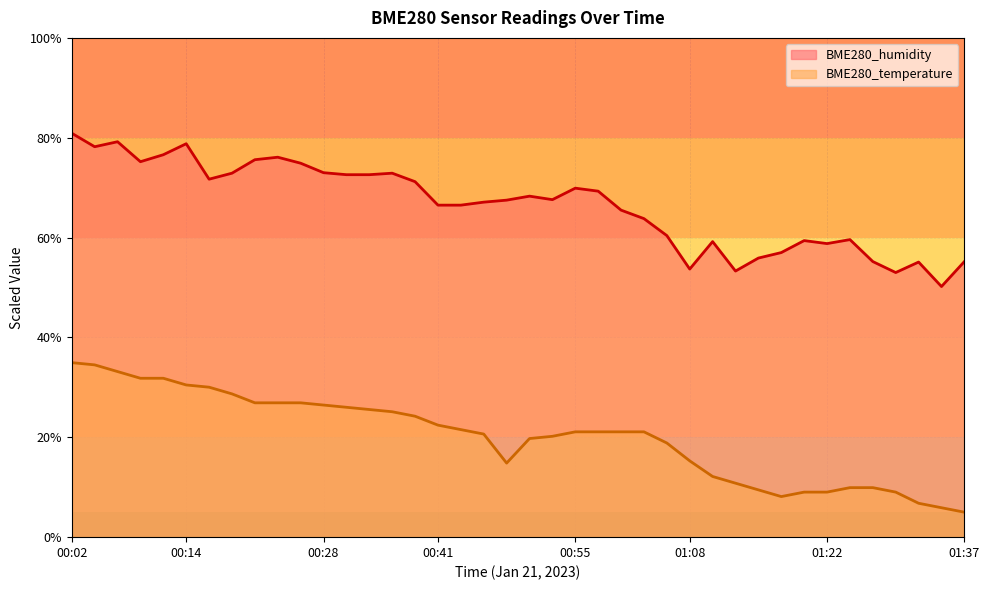

At which label does BME280_temperature reach its minimum?

01:37